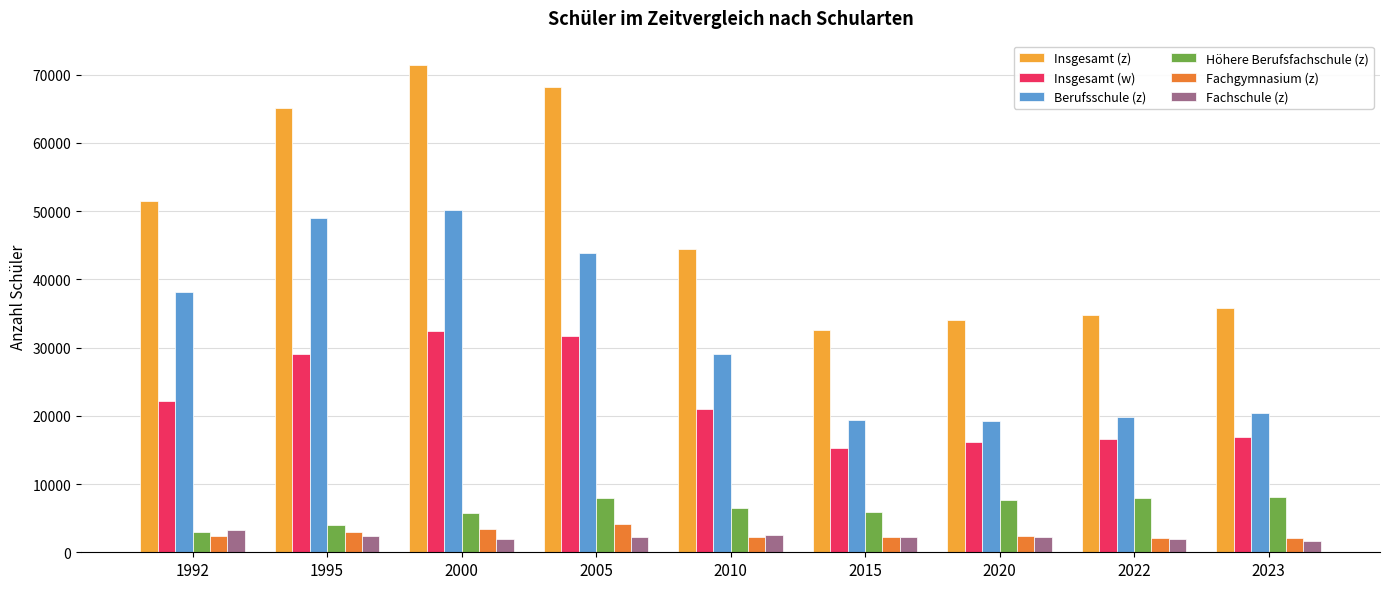

Which series changed the most between 2000 and 2005?

Berufsschule (z)